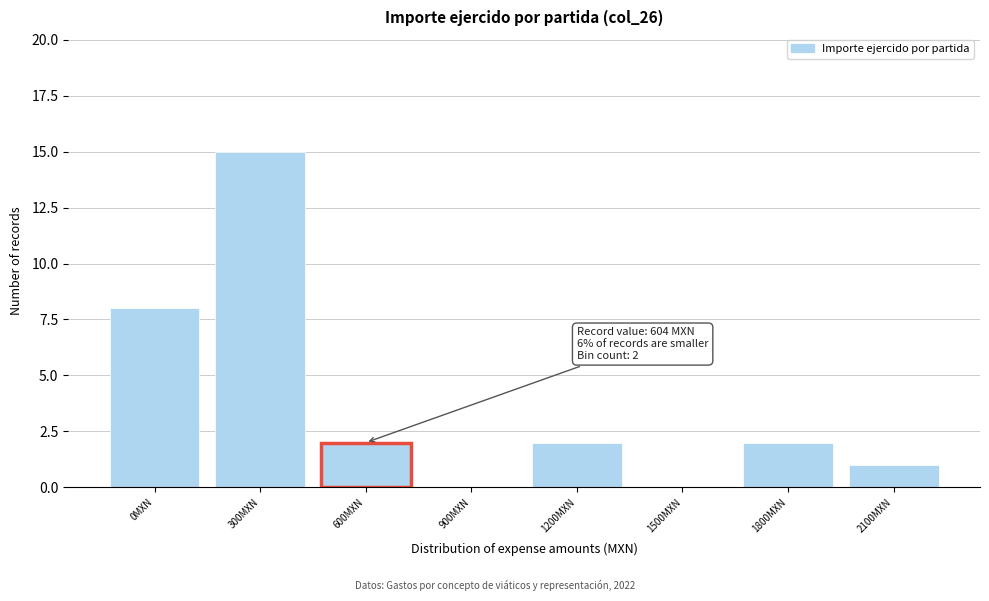

Reading left to right, transcribe all the data shown in this chart.

0MXN=8	300MXN=15	600MXN=2	900MXN=0	1200MXN=2	1500MXN=0	1800MXN=2	2100MXN=1